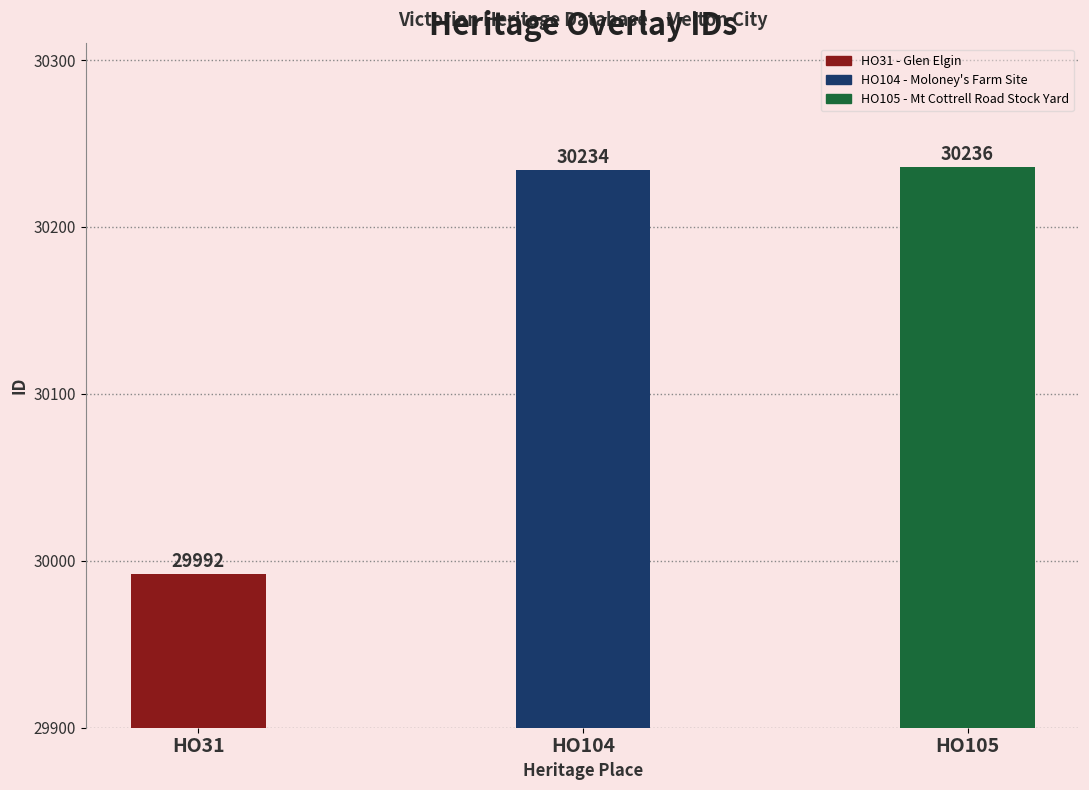

Reading left to right, list all the values displayed in this chart.

HO31 - Glen Elgin=29992	HO104 - Moloney's Farm Site=30234	HO105 - Mt Cottrell Road Stock Yard=30236